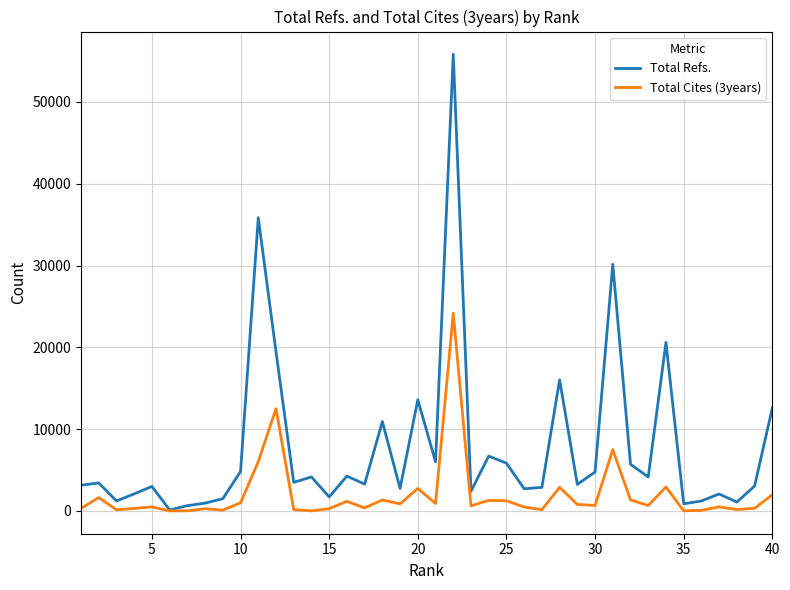

List the series in order of their overall mean, highest first.

Total Refs., Total Cites (3years)